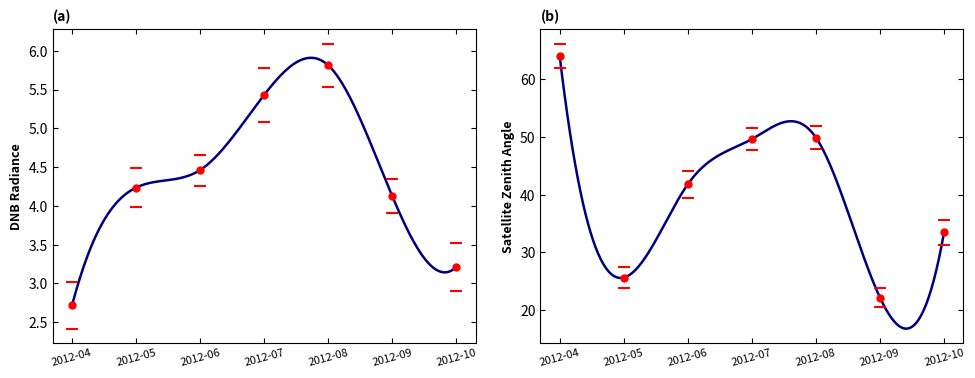

What is the value of the dnbrad point at the 6th from the left?

4.1